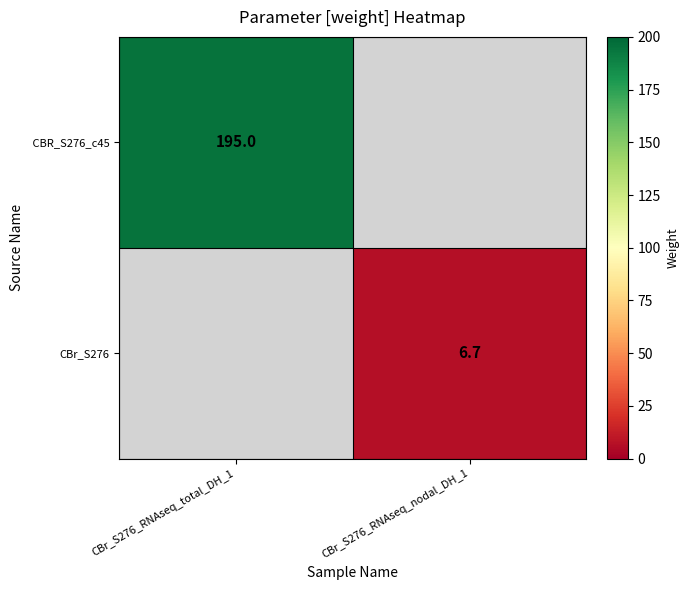

The CBr_S276 series shows 6.7 at CBr_S276_RNAseq_nodal_DH_1. True or false?

True